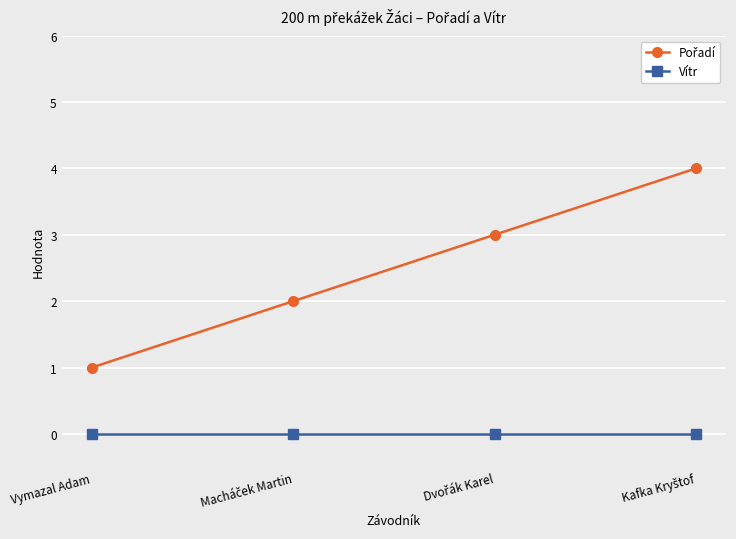

True or false: Vítr has more than 1 interior local peaks.

False